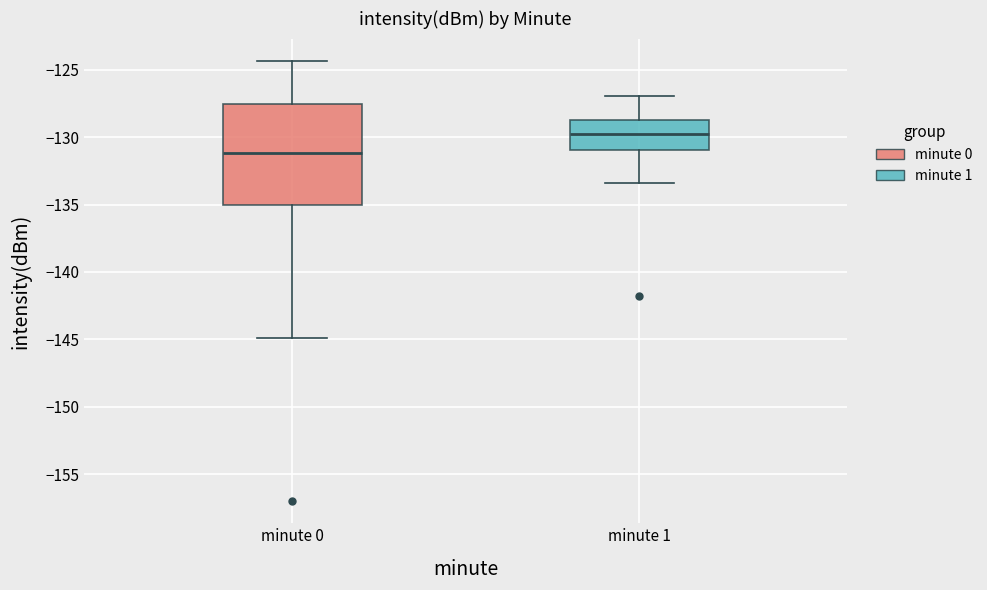

Reading left to right, transcribe this box plot: for each box, give where its median line is, the range the box spans, and where its two whiskers end, as read against the y-axis. The values are not printed on the chart, so give them approximately, as read against the axis.

minute 0: median -131.0, box -135.0 to -127.5, whiskers -145.0 to -124.5
minute 1: median -129.5, box -131.0 to -128.5, whiskers -133.5 to -127.0